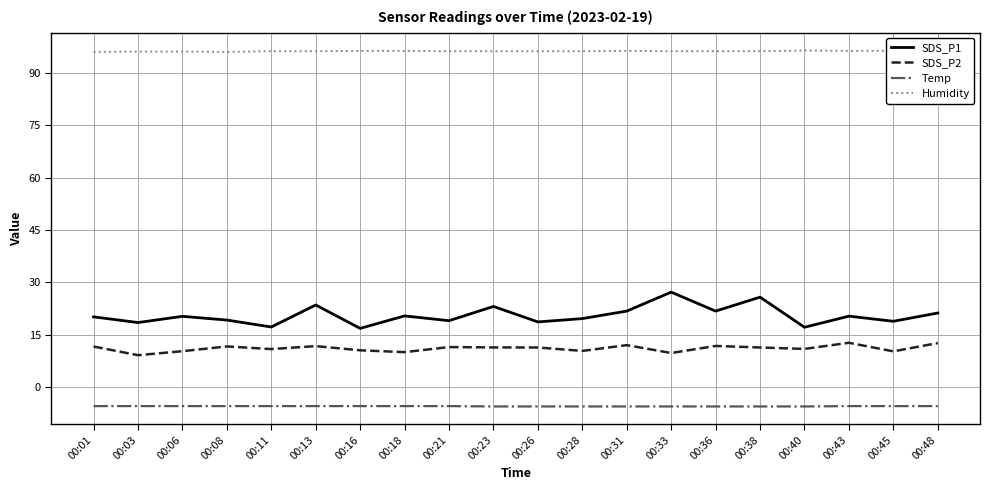

What is the total value across all series at 00:06?

121.3